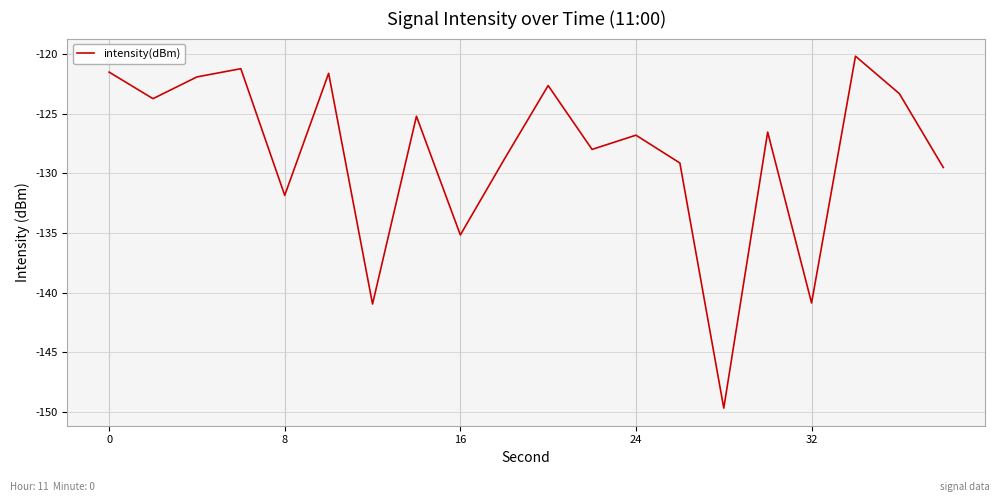

What is the smallest value displayed?

-149.7